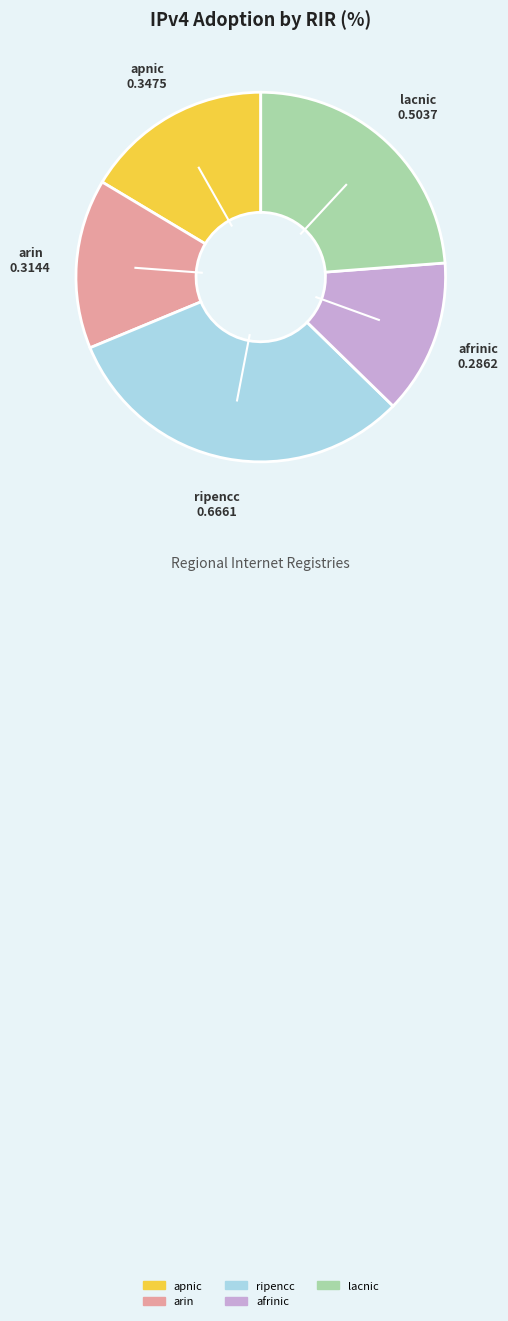

The lacnic slice represents 24% of the pie. True or false?

True